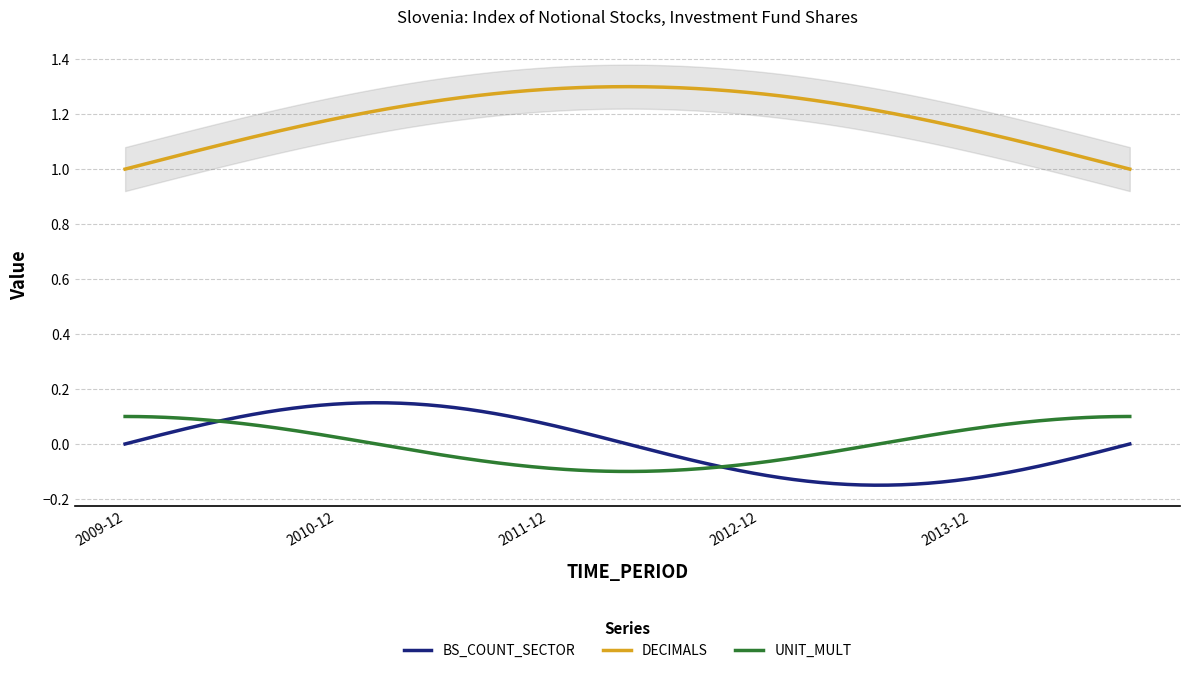

What is the label of the 7th point from the right?

2013-03